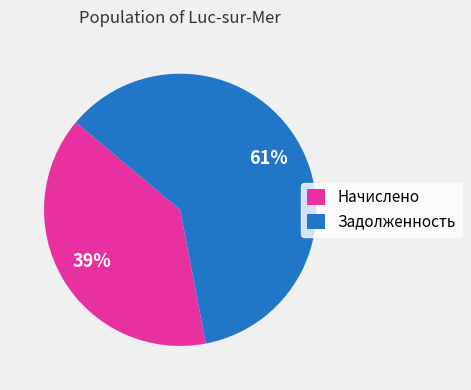

Rank the categories by value from highest to lowest.

Задолженность, Начислено